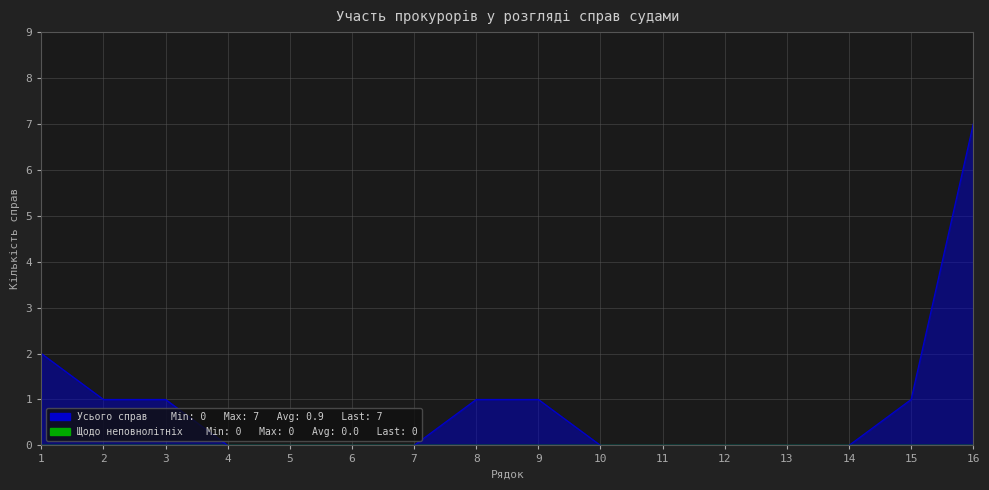

Rank the series by their average value, from highest to lowest.

Усього справ, Щодо неповнолітніх